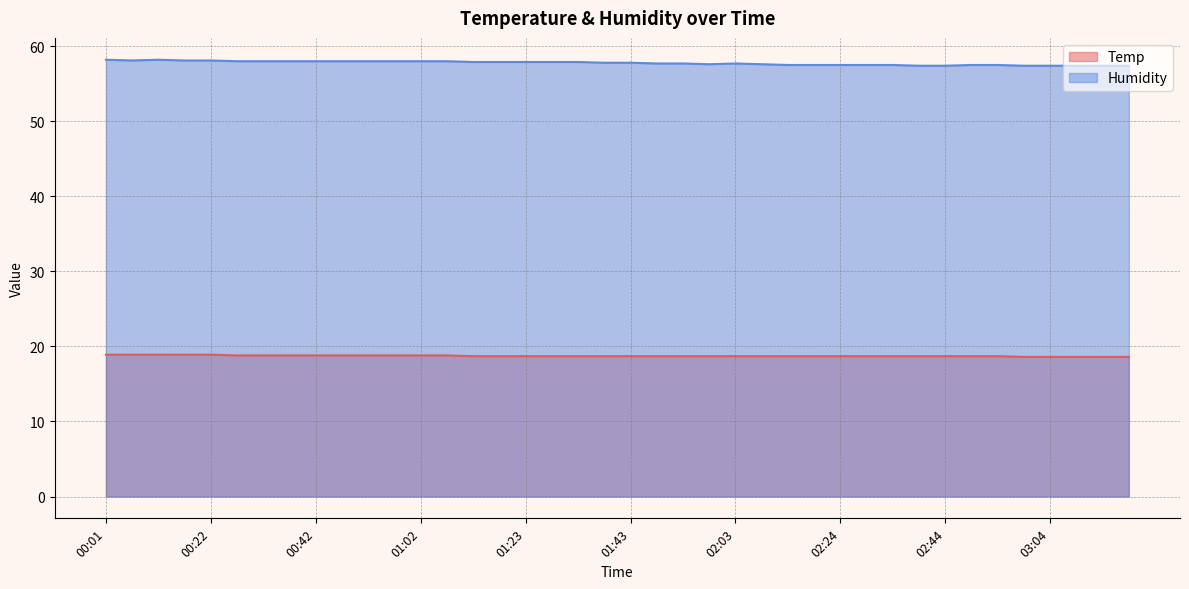

What is the minimum value shown in the chart?

18.6